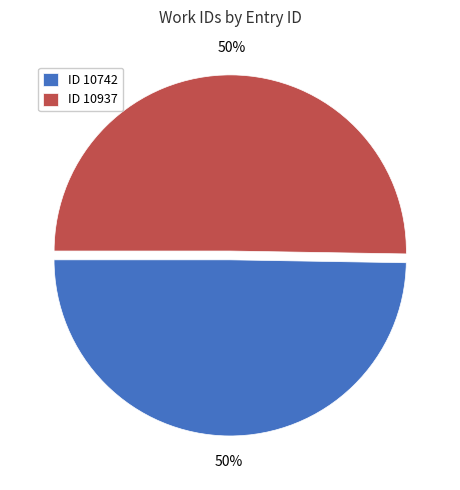

How many slices are in this pie chart?

2